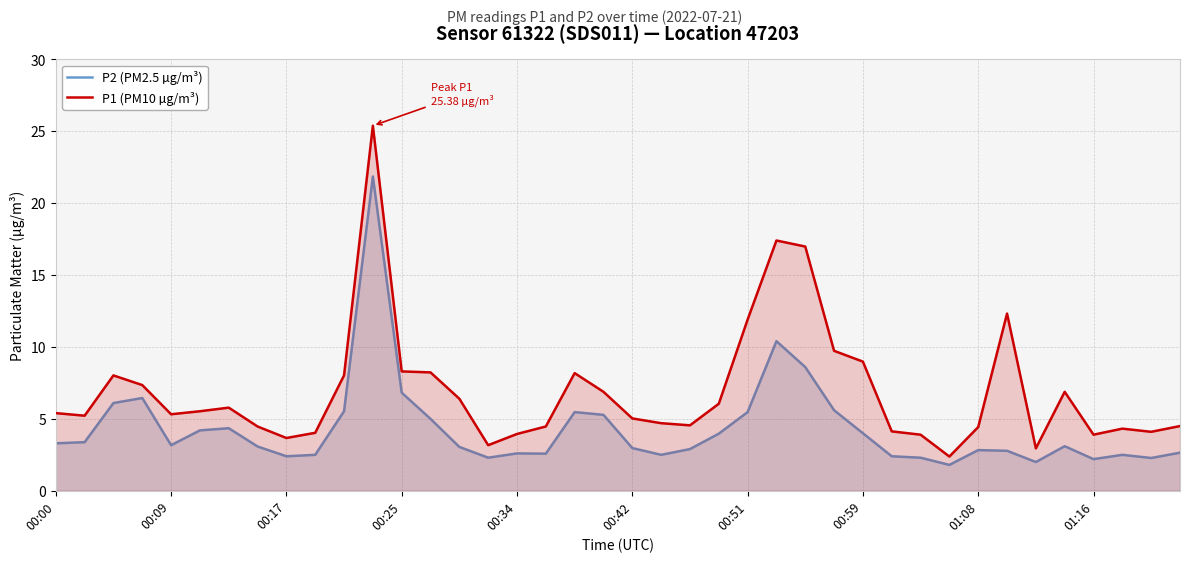

Which series has the largest total across all categories?

P1 (PM10 µg/m³)